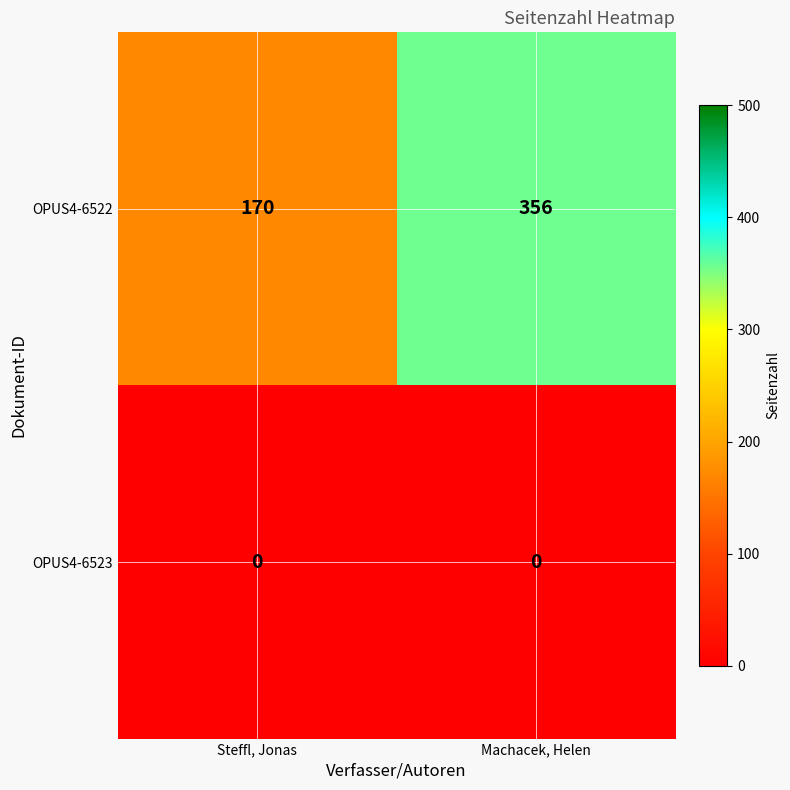

Rank the series by their maximum value, from lowest to highest.

OPUS4-6523, OPUS4-6522